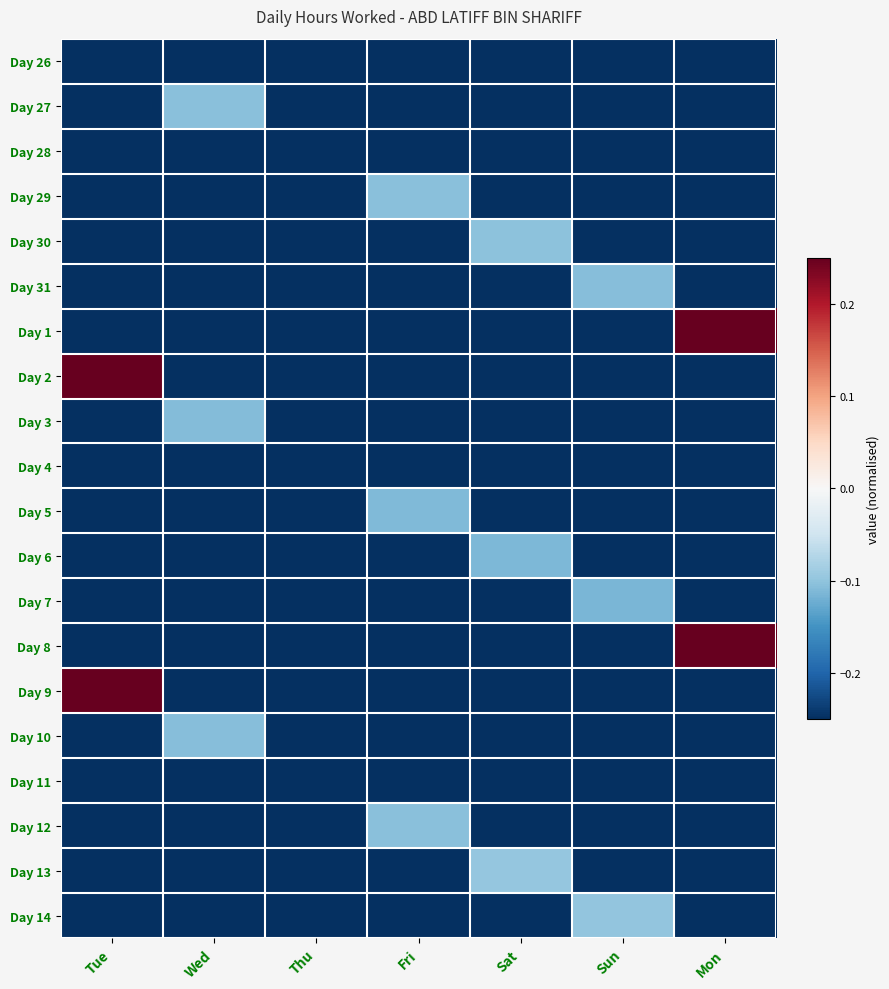

What is the total value across all series at Tue?

-17.4